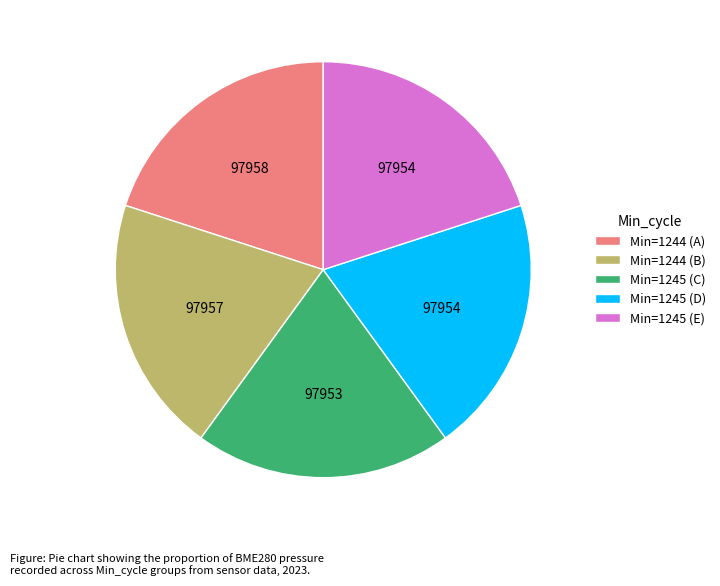

Count the number of slices in the pie.

5